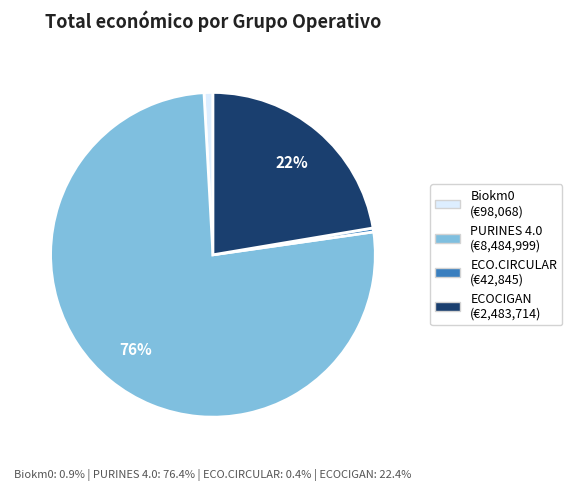

Is it true that ECO.CIRCULAR is 0% of the pie?

True